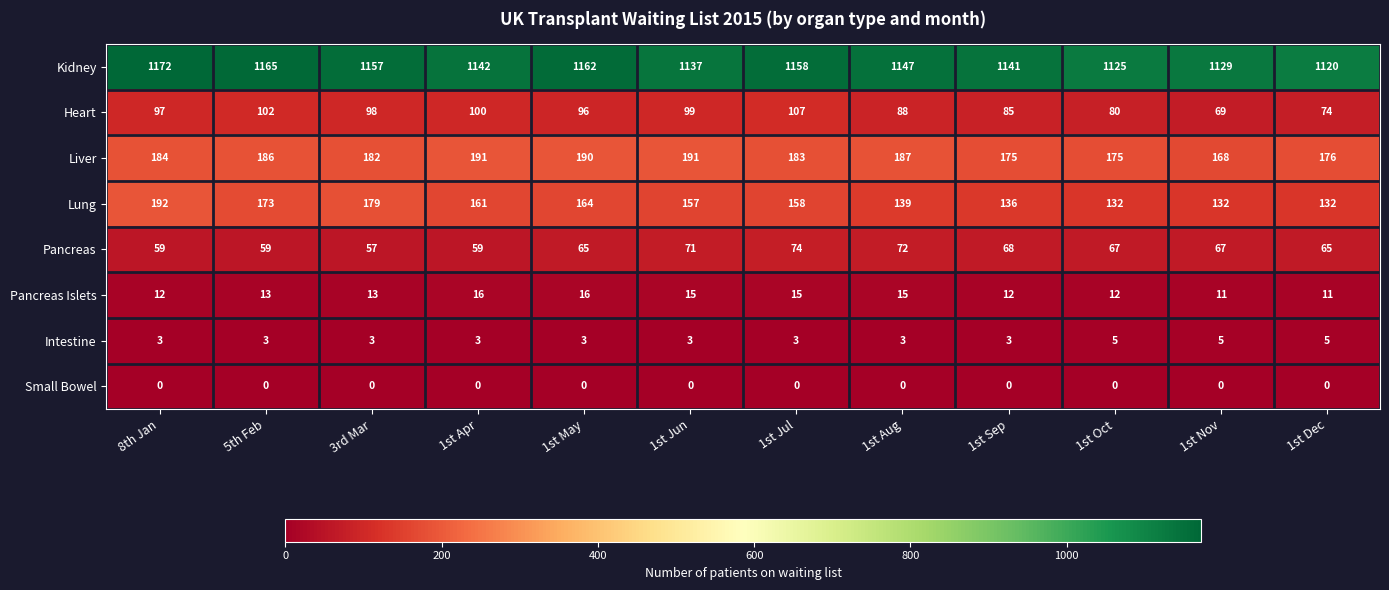

Which series has the widest spread of values?

Lung